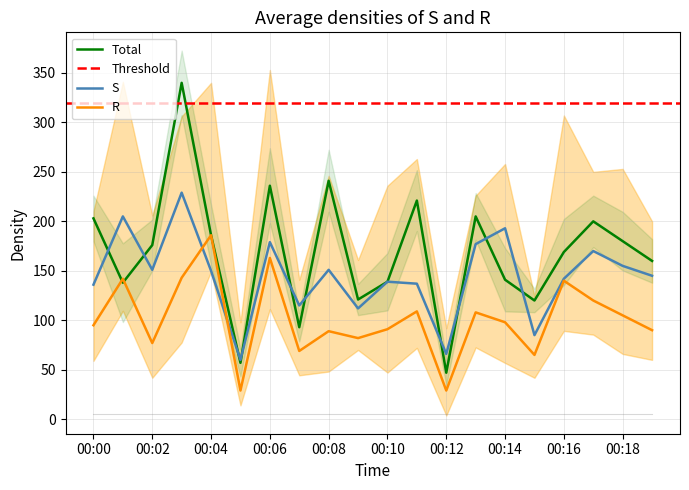

What is the minimum value for S?

60